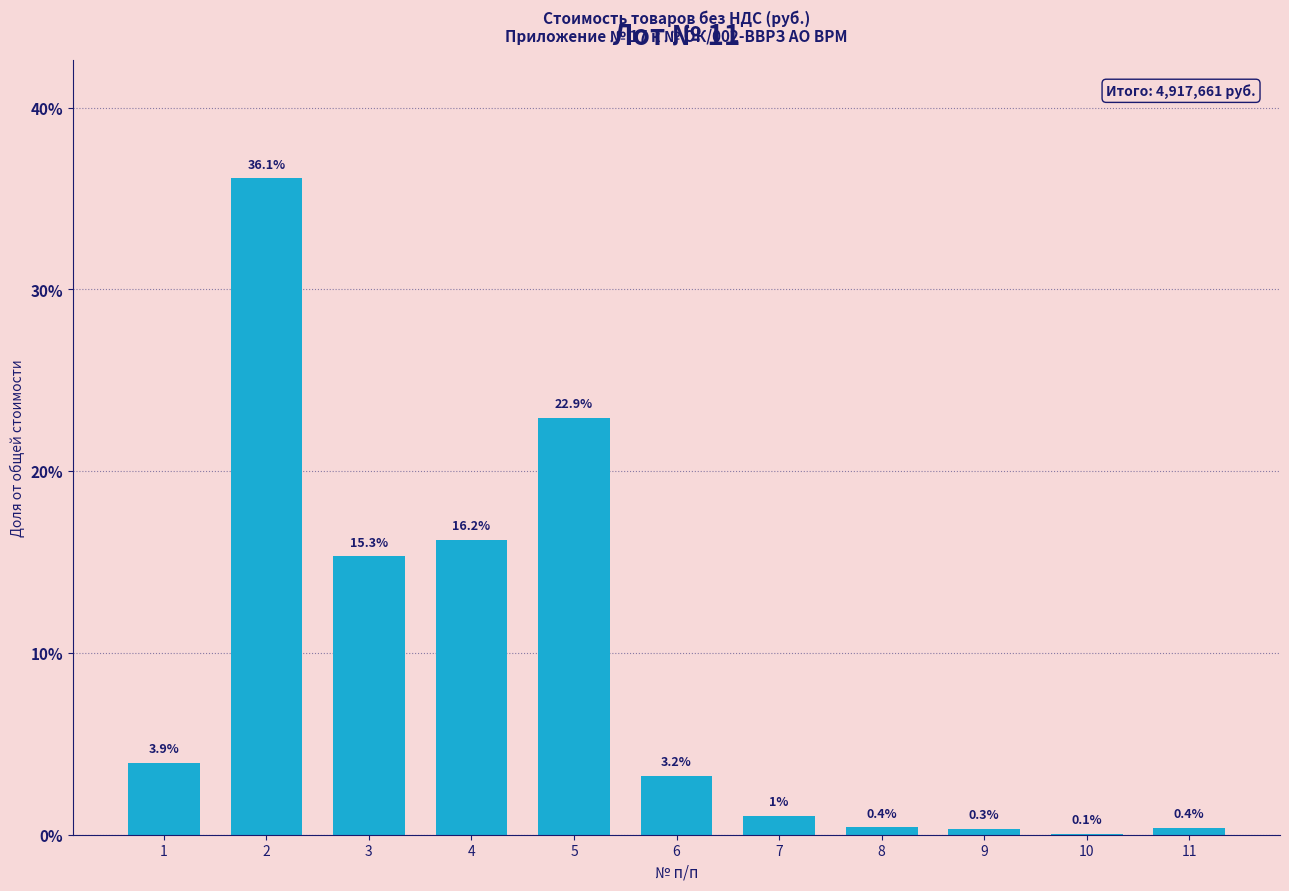

Reading right to left, what are all the values shown in this chart?

11=0.4	10=0.1	9=0.3	8=0.4	7=1.0	6=3.2	5=22.9	4=16.2	3=15.3	2=36.1	1=3.9